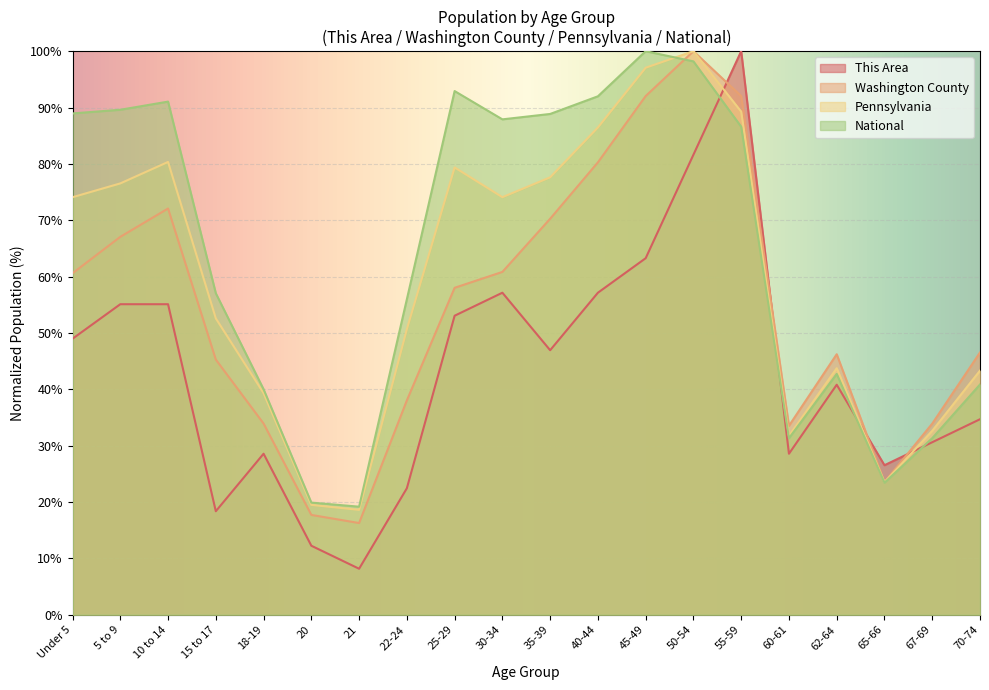

Where is Pennsylvania nearest to the value 59?

15 to 17